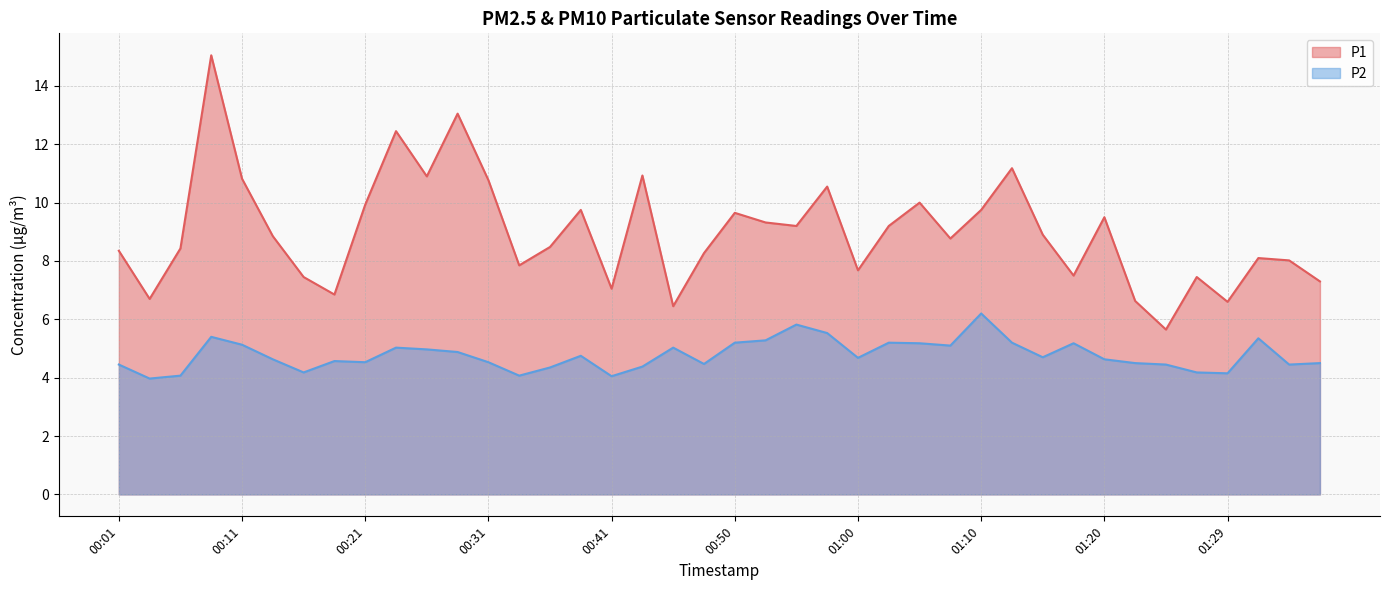

Which category has the lowest value across all series?

00:04